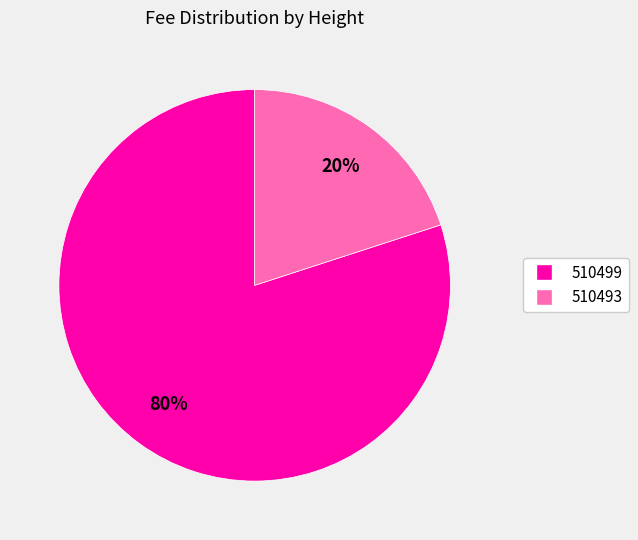

Which slice is the largest?

510499